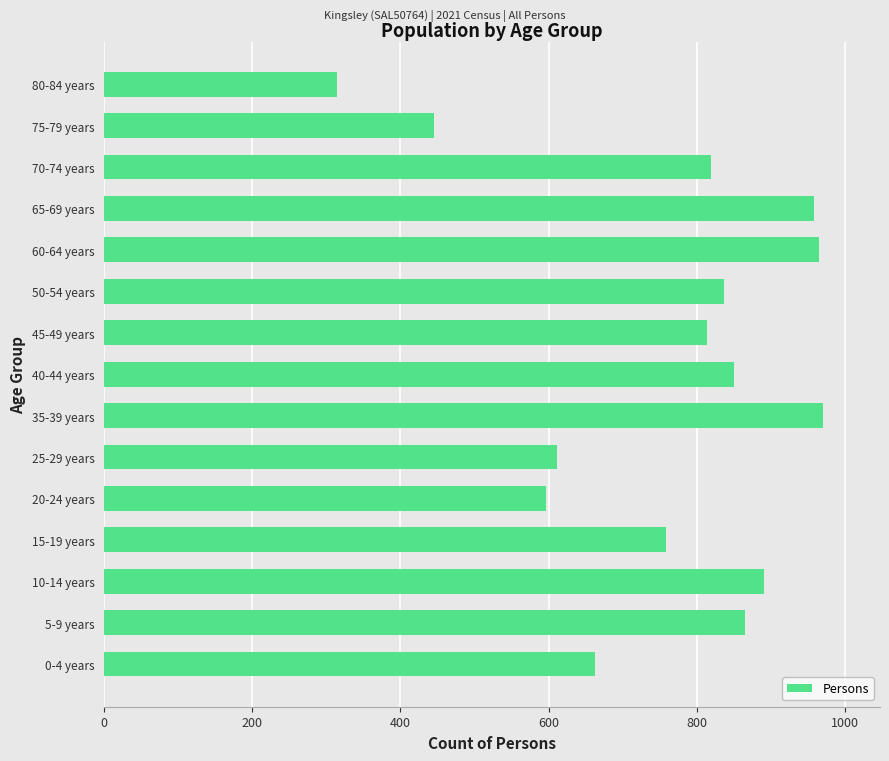

What is the sum of all values?

11360